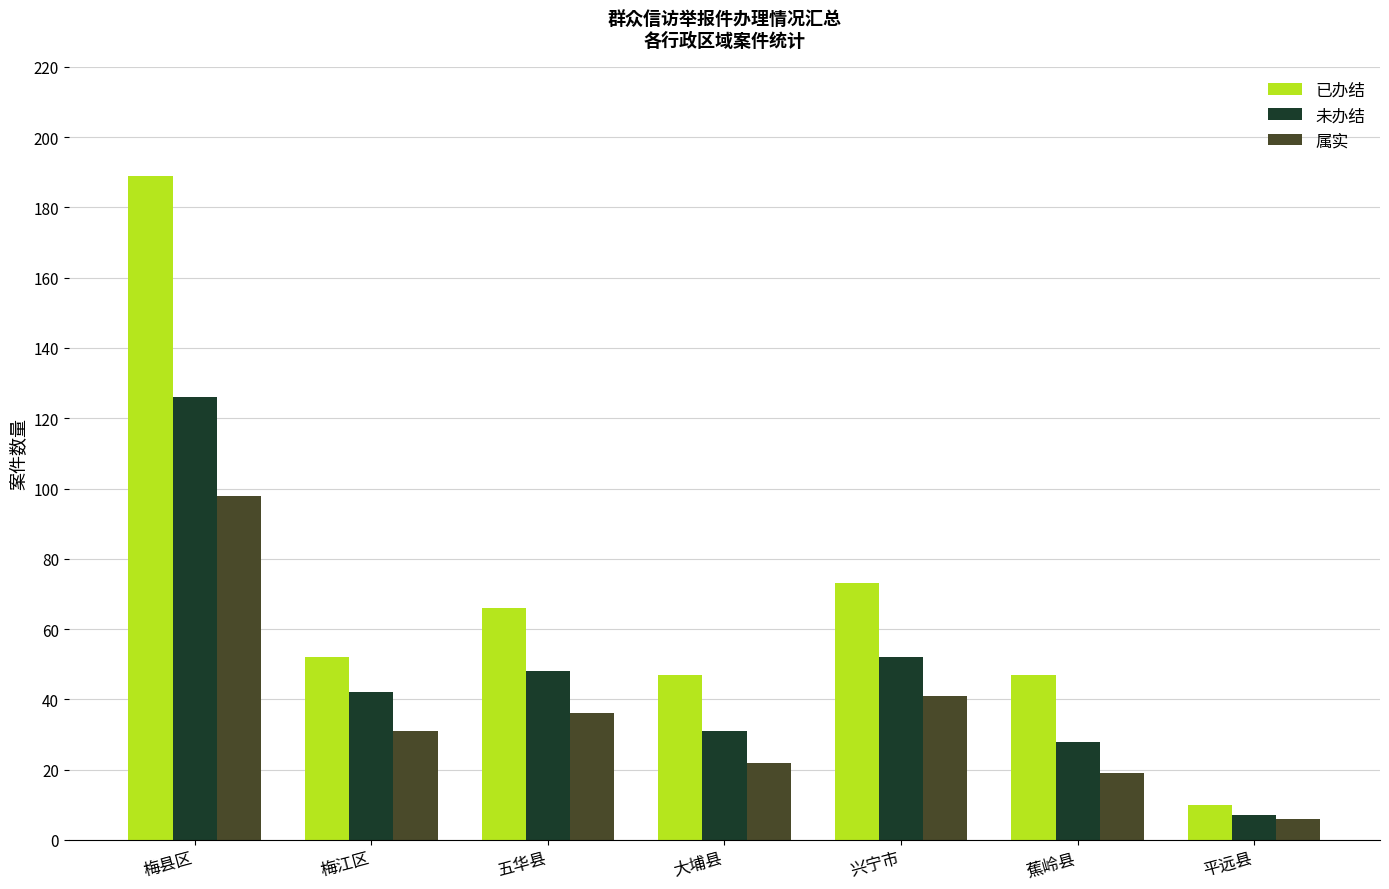

Count the number of categories in the chart.

7